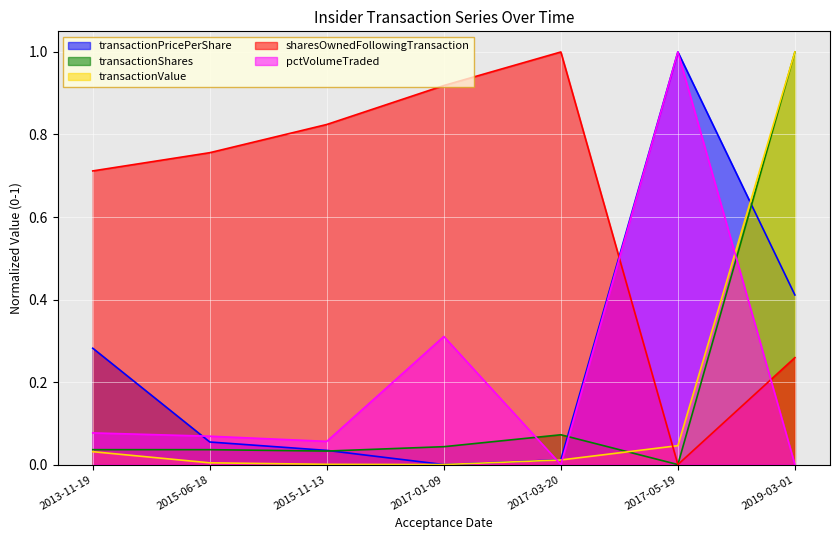

Which series changed the most between 2015-06-18 and 2019-03-01?

transactionValue